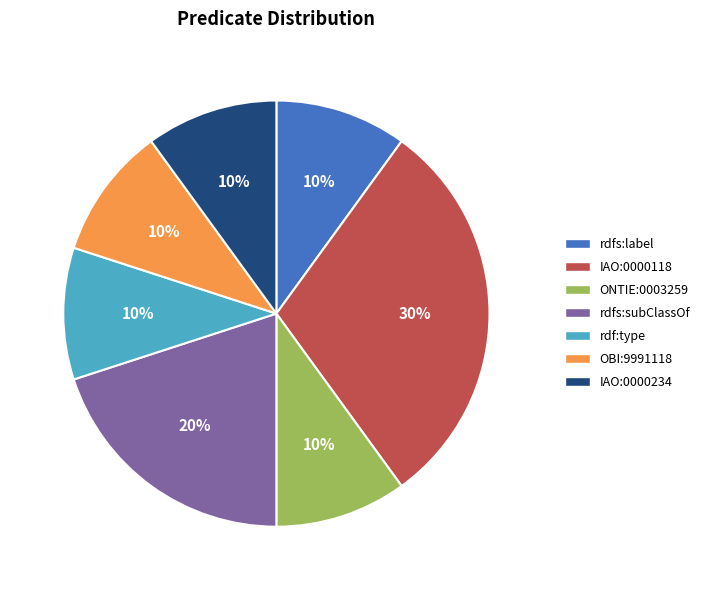

Does IAO:0000118 represent more than half of the total?

No